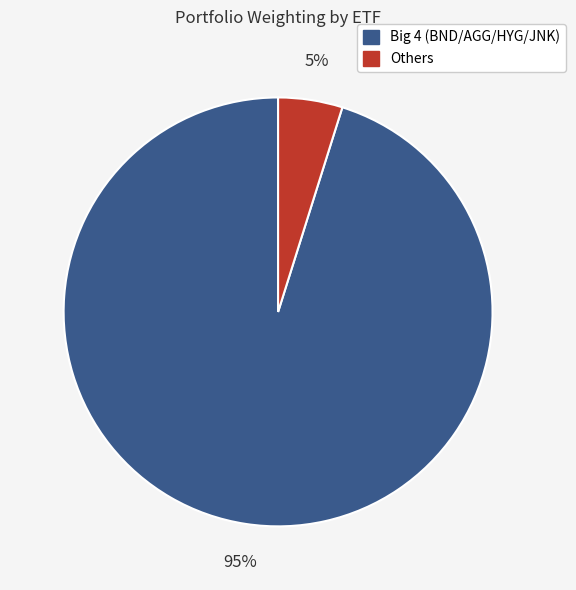

To the nearest percent, what is the difference between the largest and smallest slice percentages?

90%